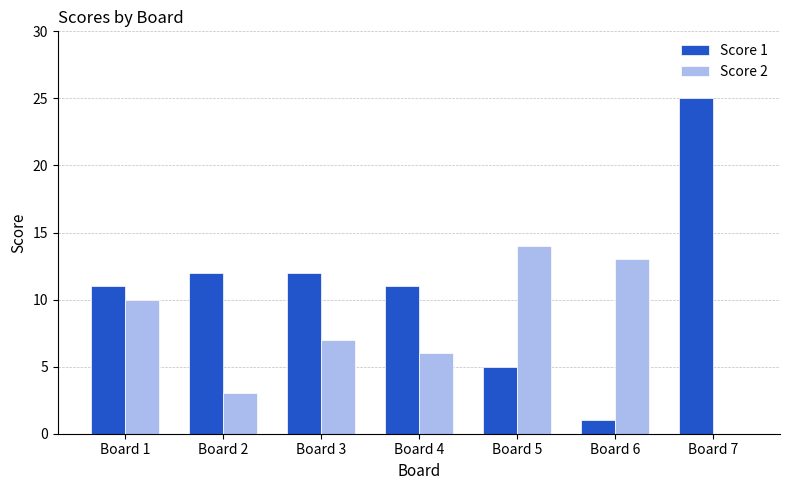

Reading left to right, list all the values displayed in this chart.

Score 1: Board 1=11	Board 2=12	Board 3=12	Board 4=11	Board 5=5	Board 6=1	Board 7=25
Score 2: Board 1=10	Board 2=3	Board 3=7	Board 4=6	Board 5=14	Board 6=13	Board 7=0